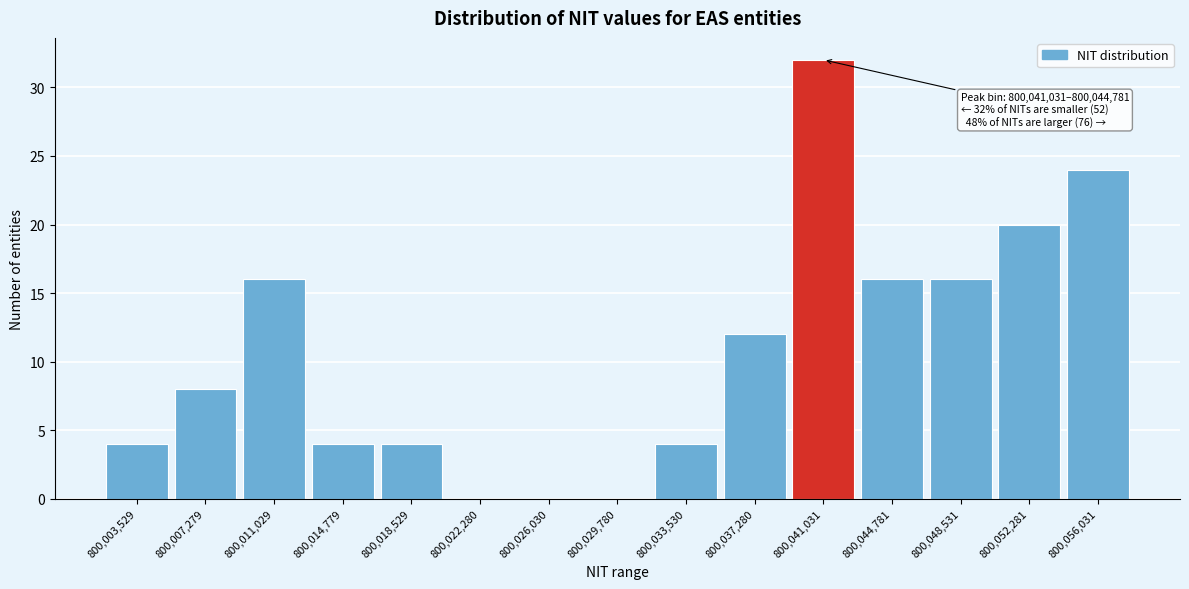

Reading right to left, what are all the values shown in this chart?

800,056,031=24	800,052,281=20	800,048,531=16	800,044,781=16	800,041,031=32	800,037,280=12	800,033,530=4	800,029,780=0	800,026,030=0	800,022,280=0	800,018,529=4	800,014,779=4	800,011,029=16	800,007,279=8	800,003,529=4